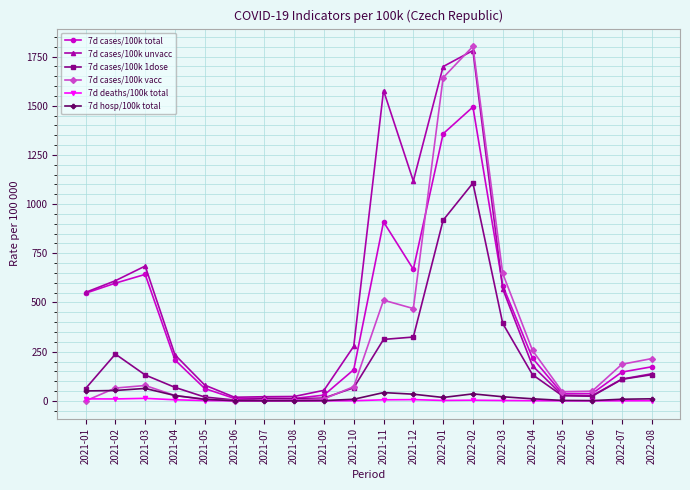

What is the value of the 7d cases/100k unvacc point at the 13th from the left?

1699.0